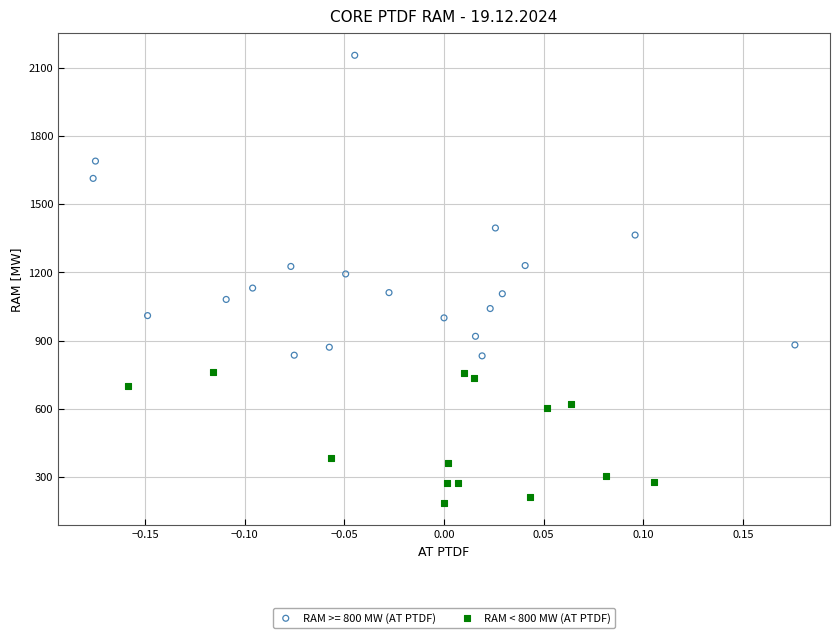

Which series contains the lowest Y value?

RAM < 800 MW (AT PTDF)